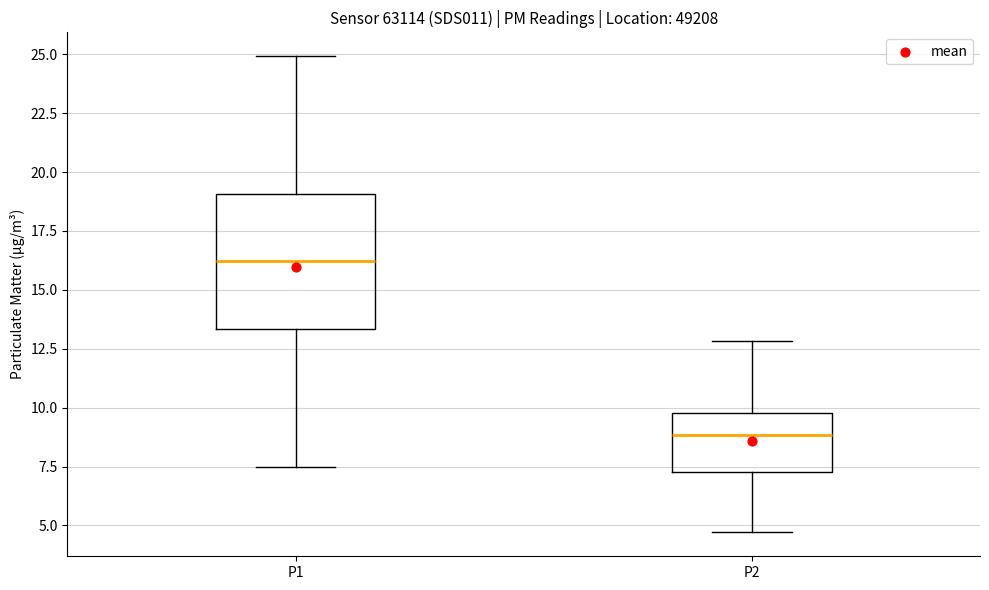

Where does the median line of the box for P1 sit on the y-axis? The values are not printed on the chart, so give them approximately, as read against the axis.

16.0